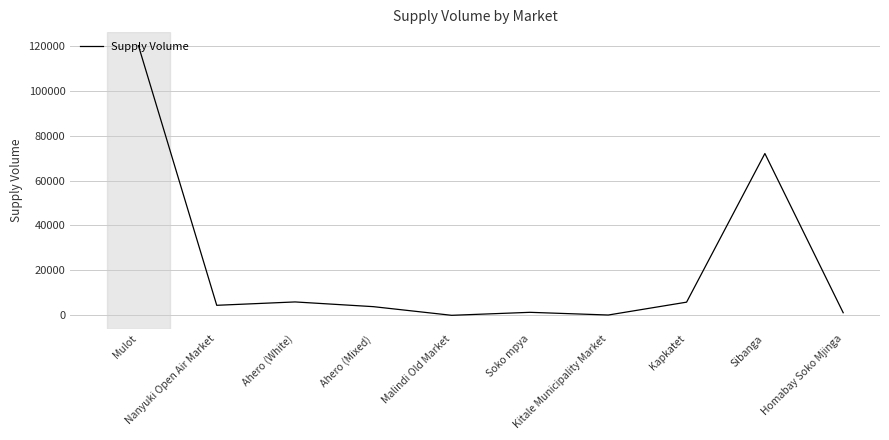

What is the maximum value shown in the chart?

120000